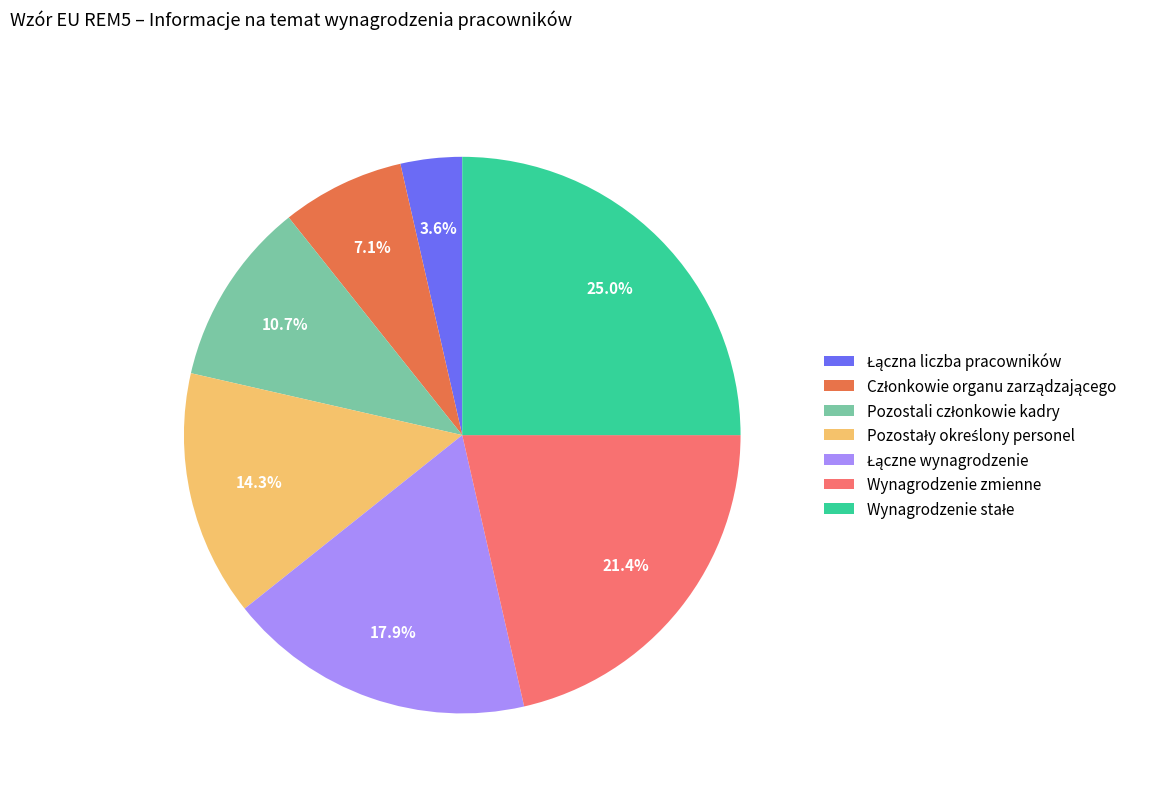

What percentage is NOT represented by Wynagrodzenie zmienne?

78.6%